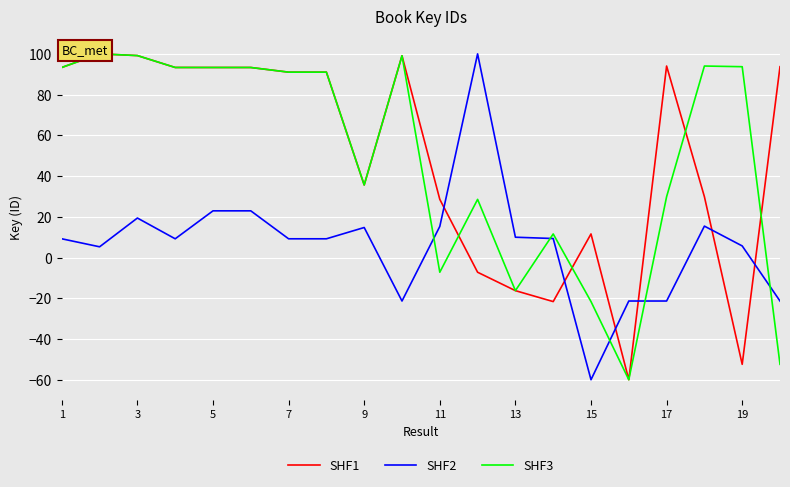

What is the maximum value shown in the chart?

100.0